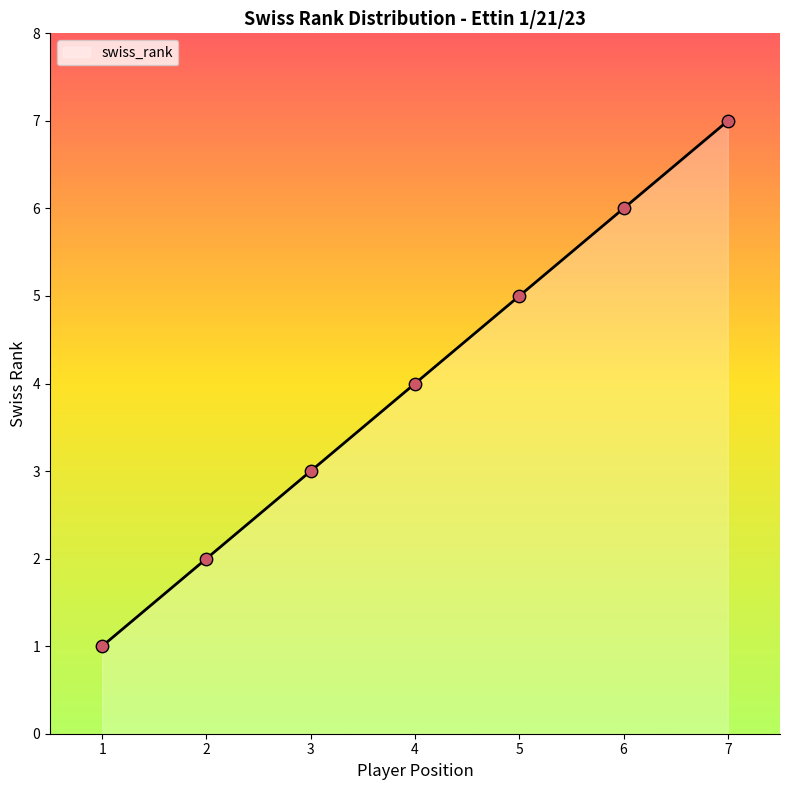

Approximately how many times larger is the value at 4 compared to 2?

2.0